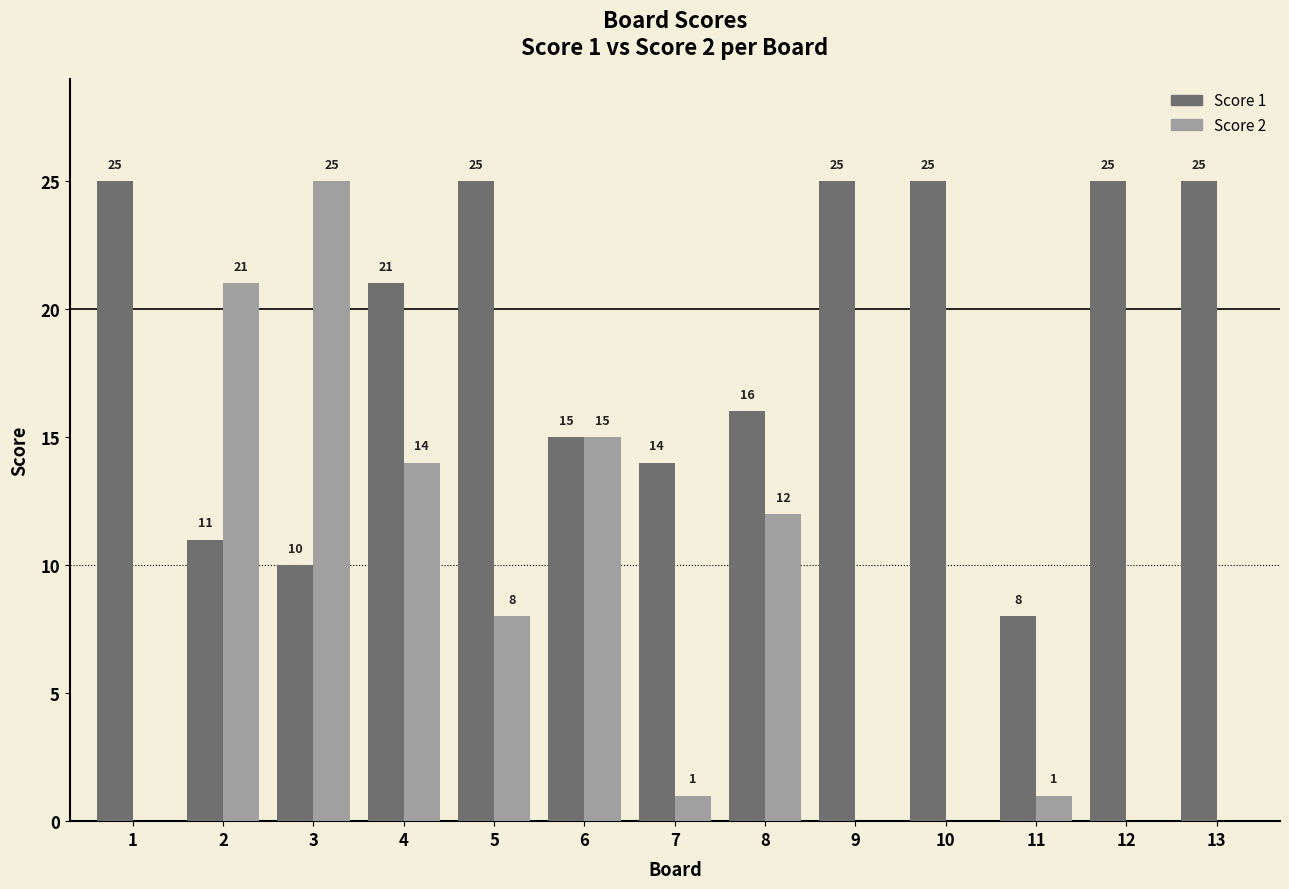

The value of Score 2 at 4 is 18. True or false?

False